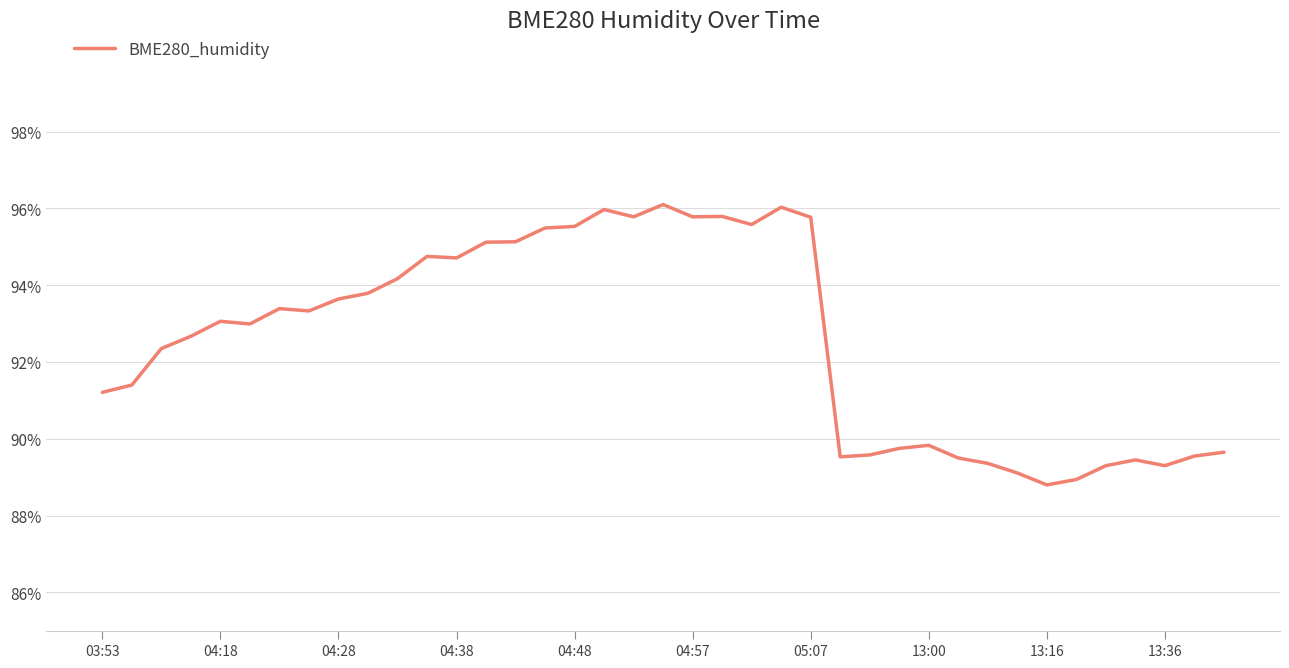

What is the minimum value shown in the chart?

88.8